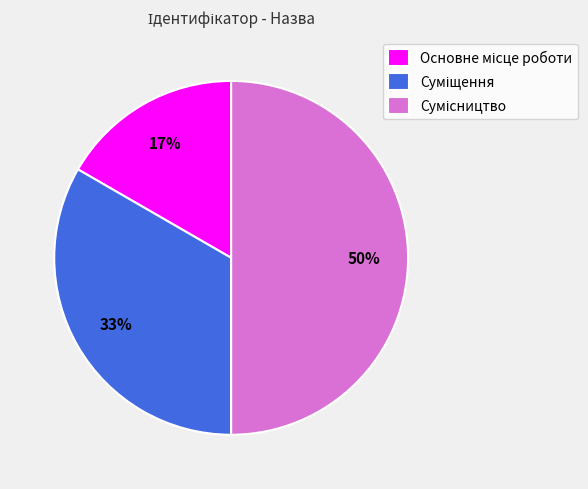

How many segments does this pie chart have?

3